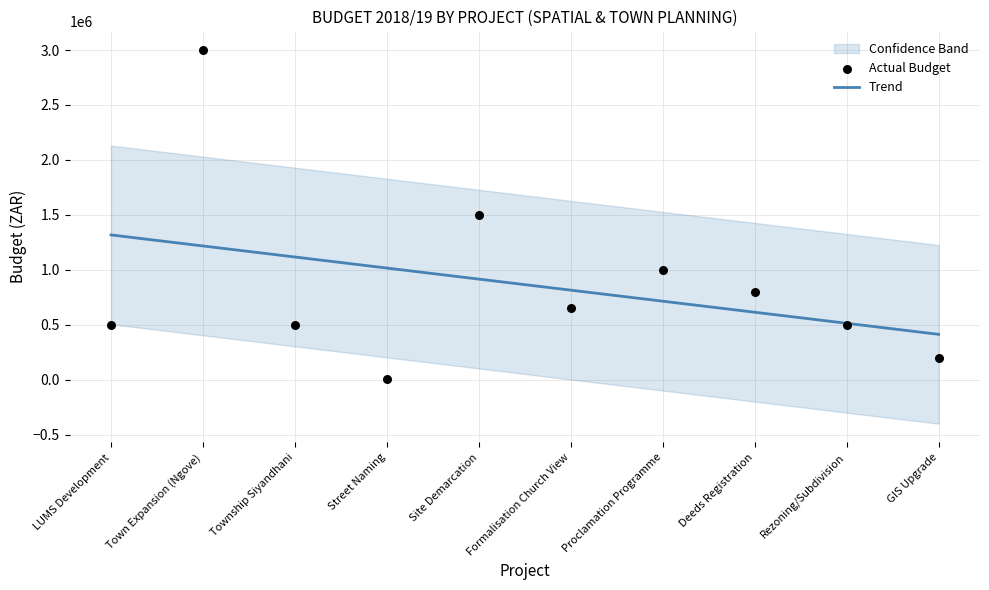

What is the ratio of the value at Site Demarcation to the value at Formalisation Church View?

2.3